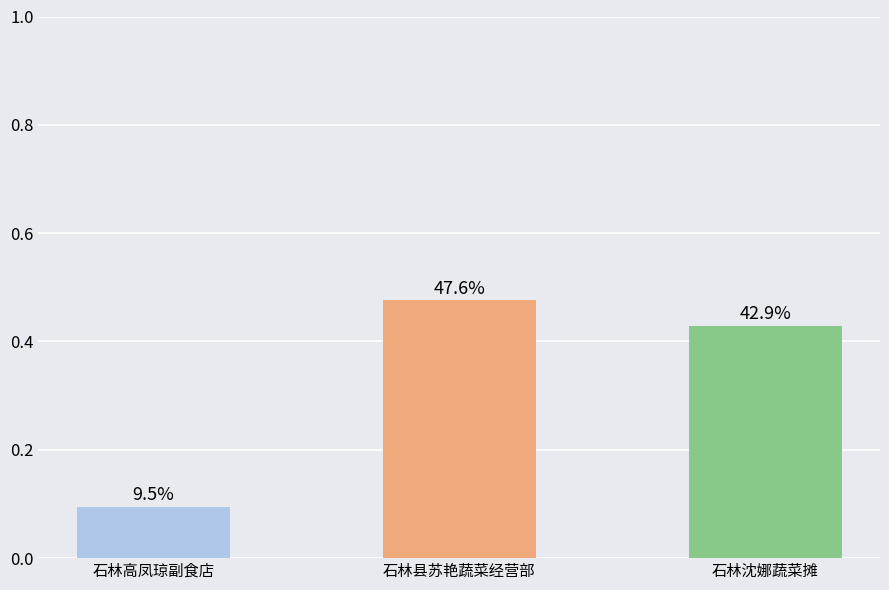

What is the label of the 3rd bar from the left?

石林沈娜蔬菜摊